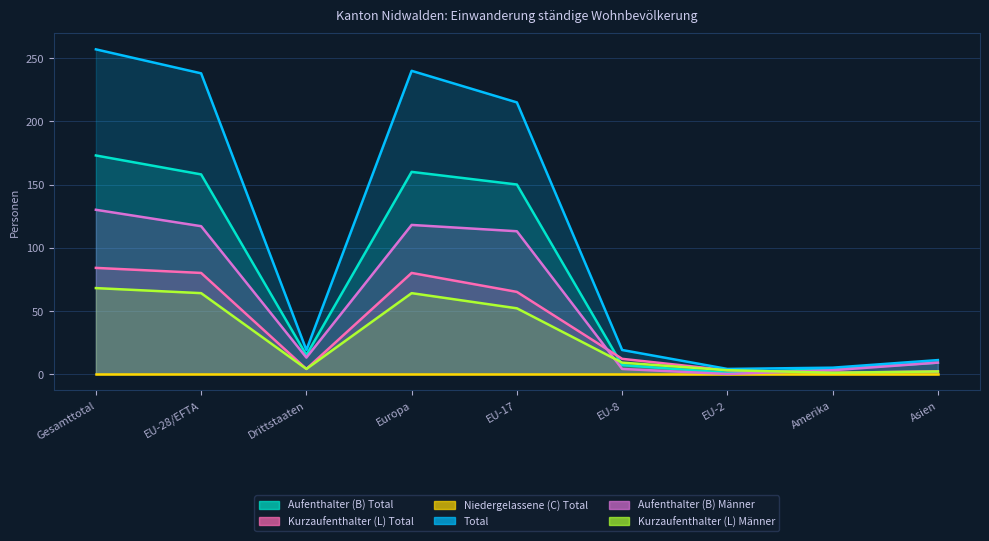

What is the sum of the Total values at Asien and EU-8?

30